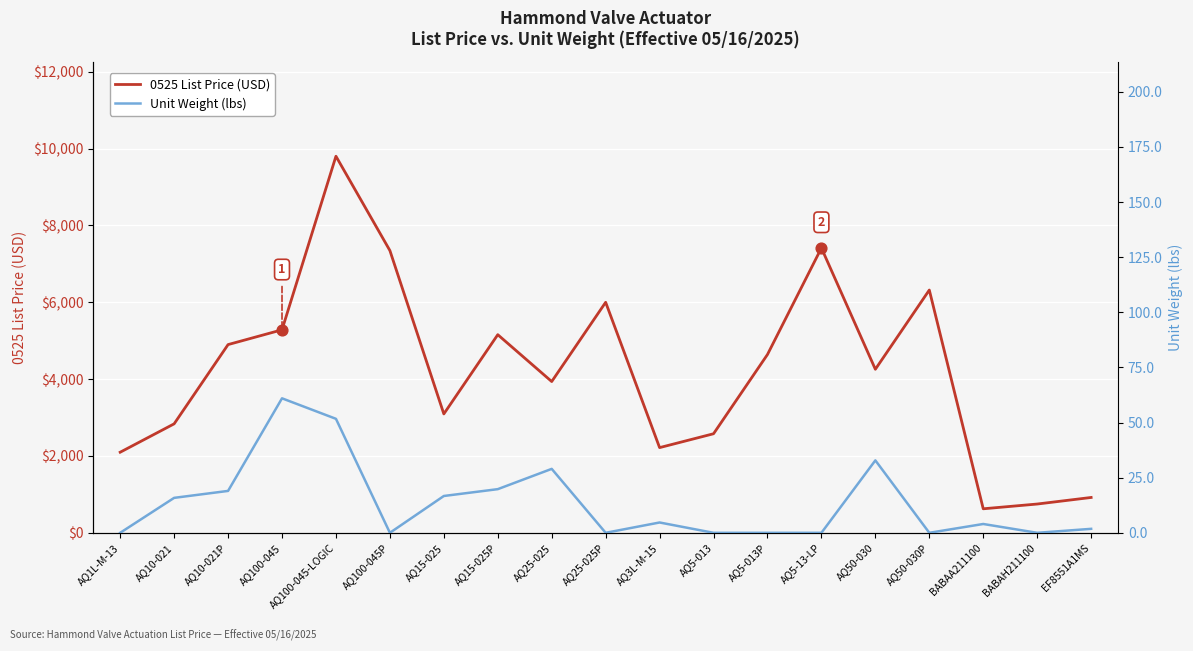

At which category is the sum across all series the highest?

AQ100-045-LOGIC